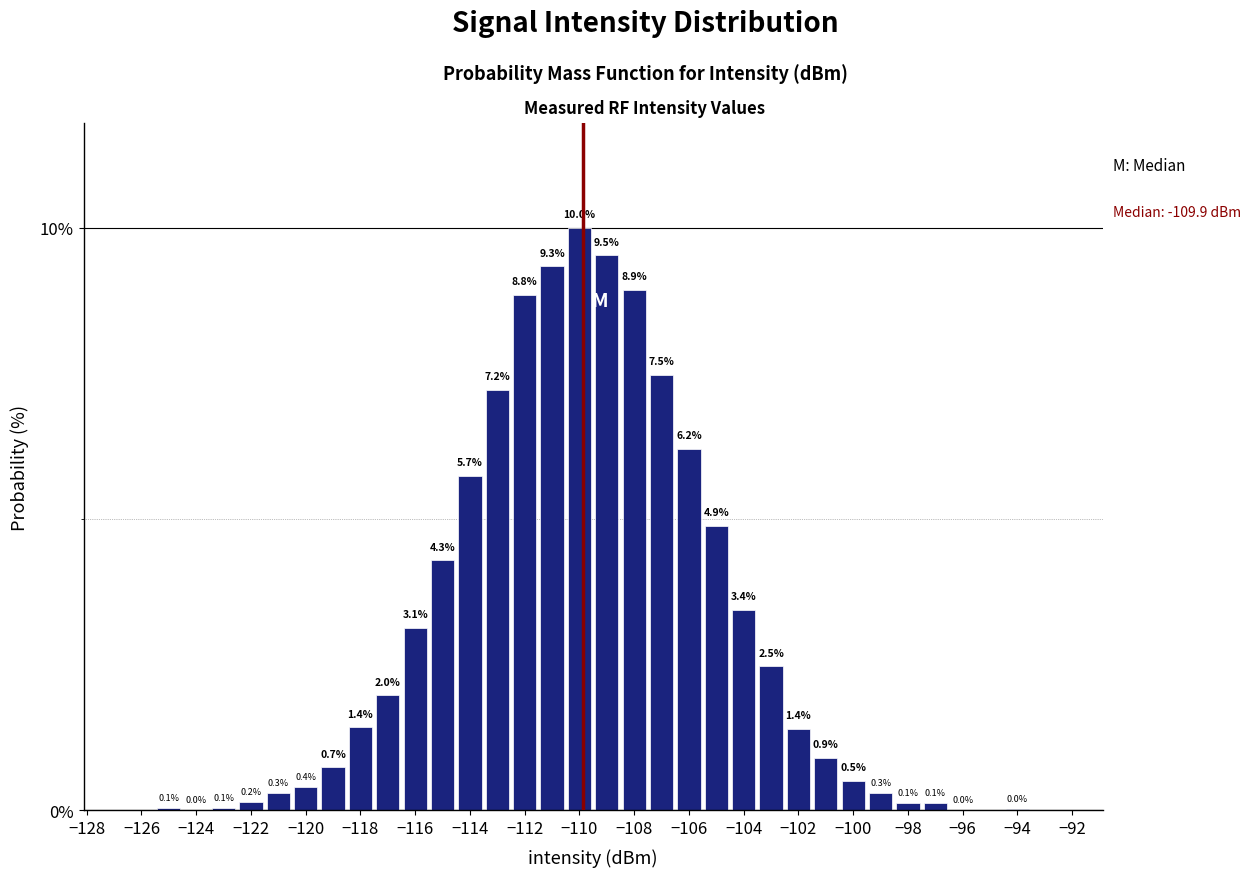

How tall is the bar that spans -97.5 to -96.5 on the x-axis? The bar edges are not printed on the chart, so give them approximately, as read against the axis.

0.1